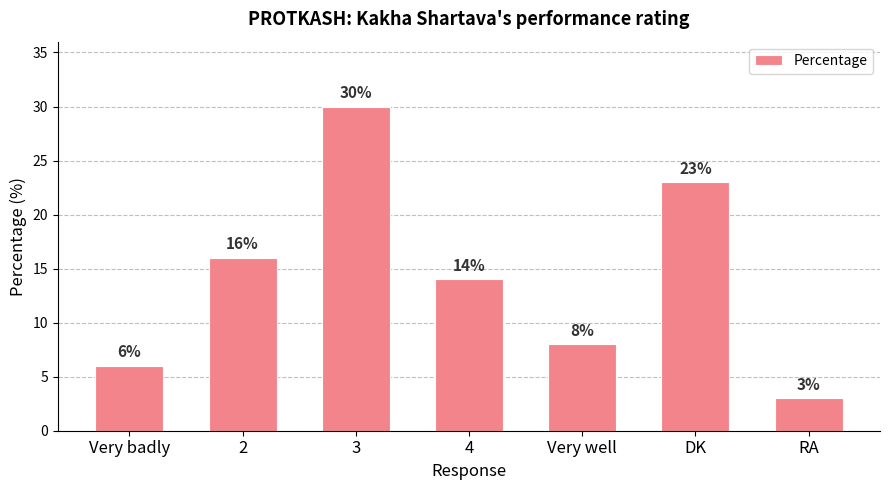

The chart shows a value of 4 at 4. True or false?

False